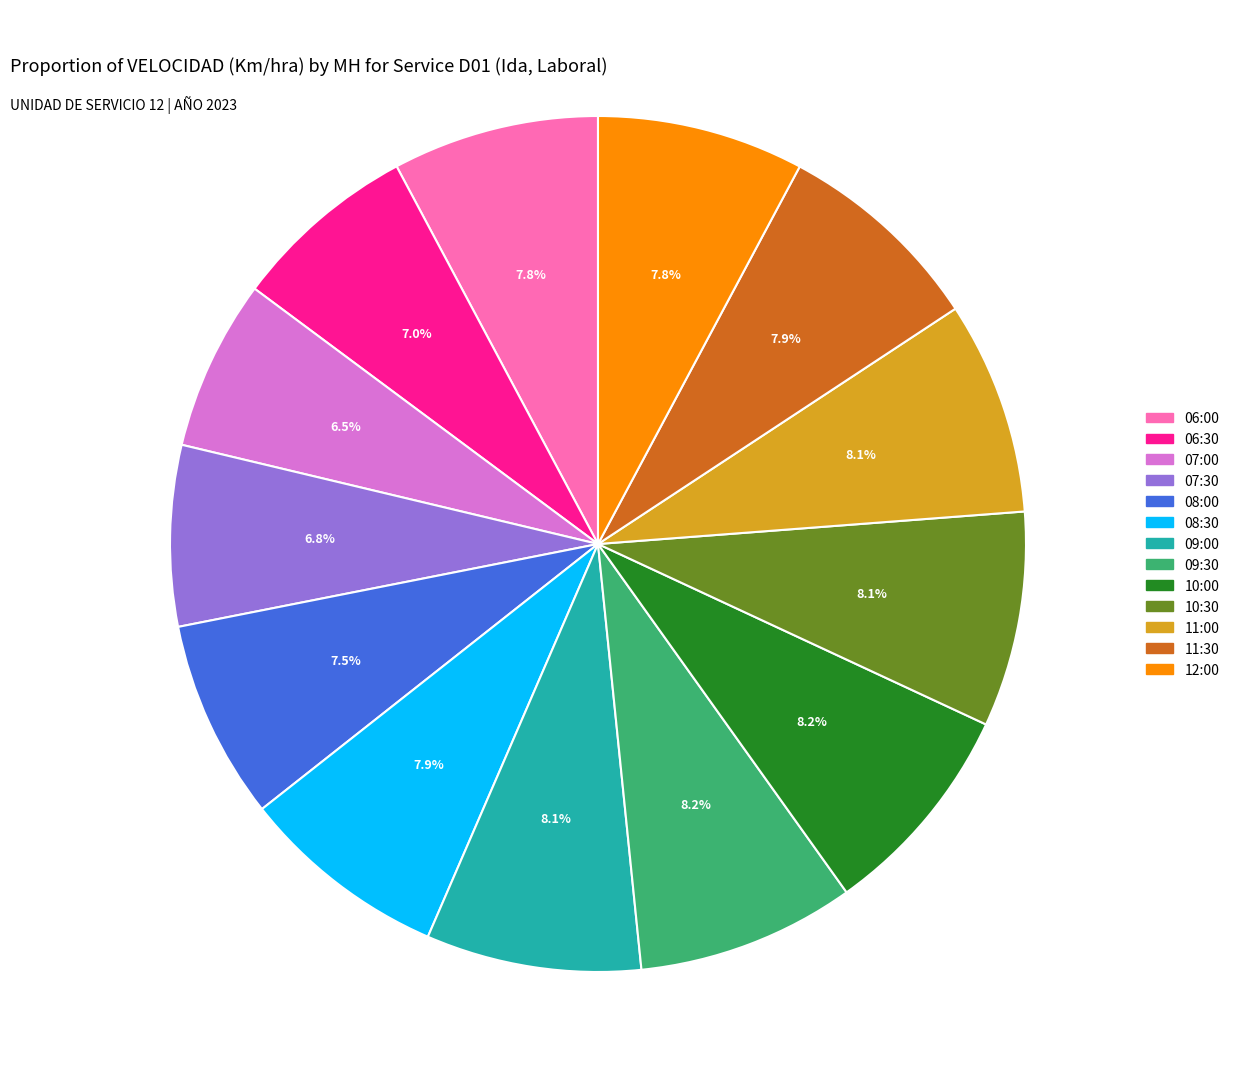

Count the number of slices in the pie.

13